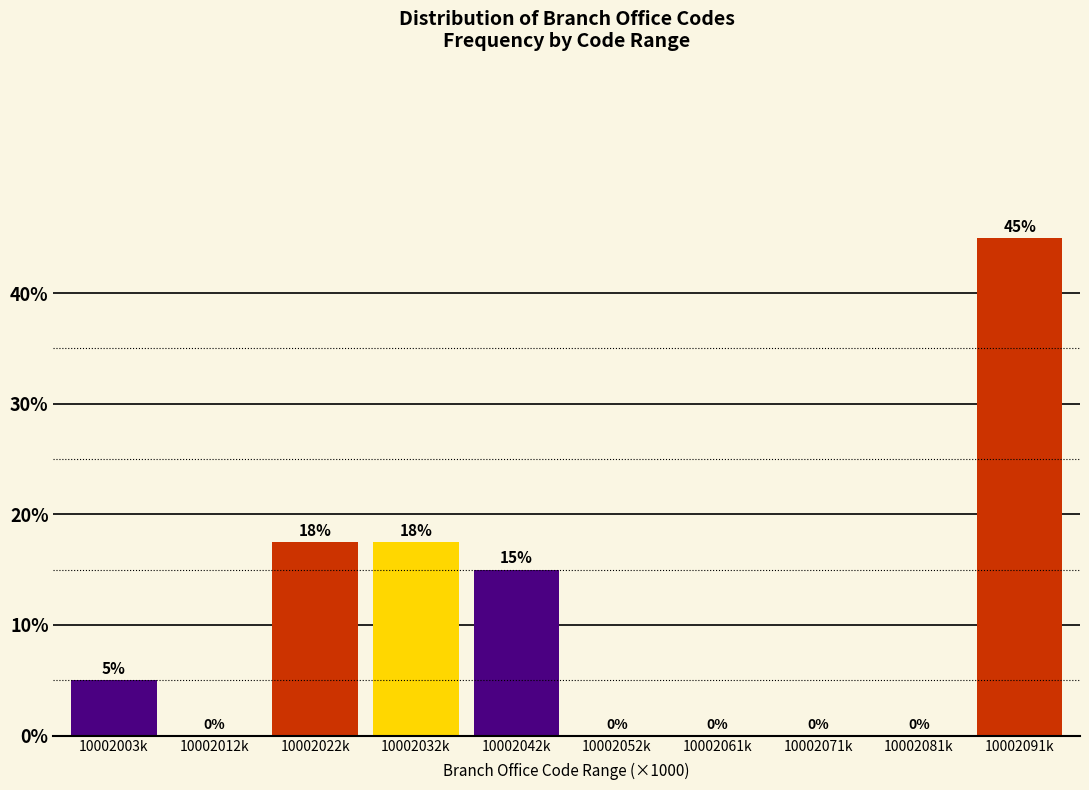

Which has a higher value, 10002071k or 10002022k?

10002022k